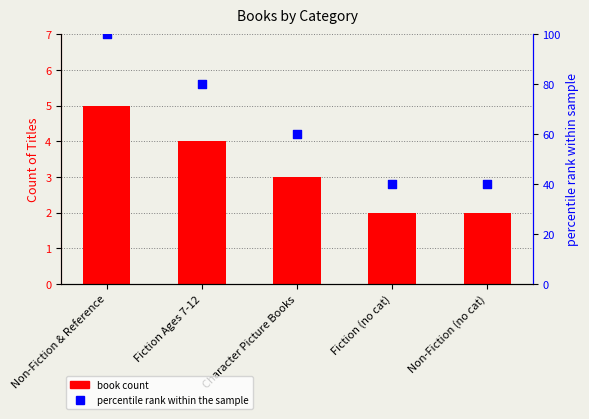

At which category is the sum across all series the highest?

Non-Fiction & Reference